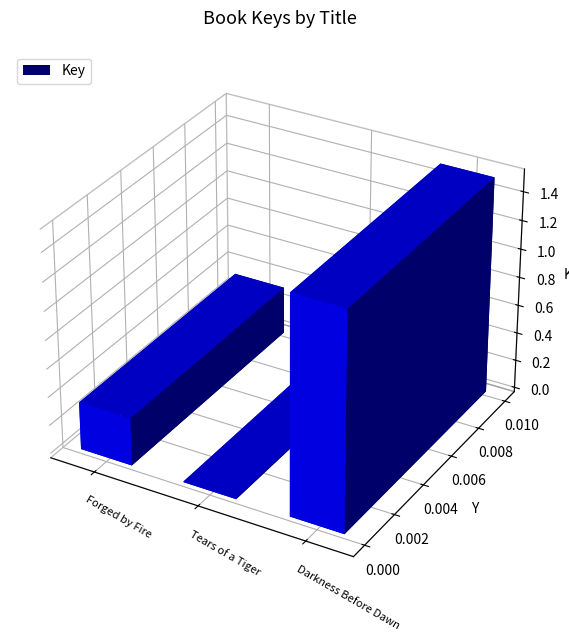

What is the value of the 3rd bar from the left?

1523915